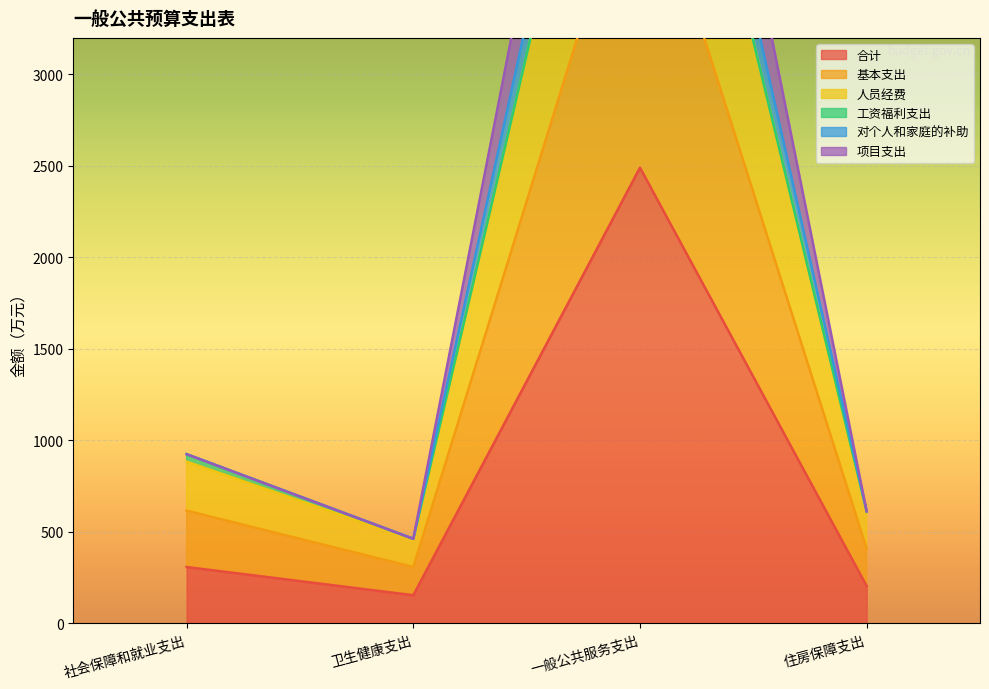

True or false: 对个人和家庭的补助 and 人员经费 cross at least once.

False